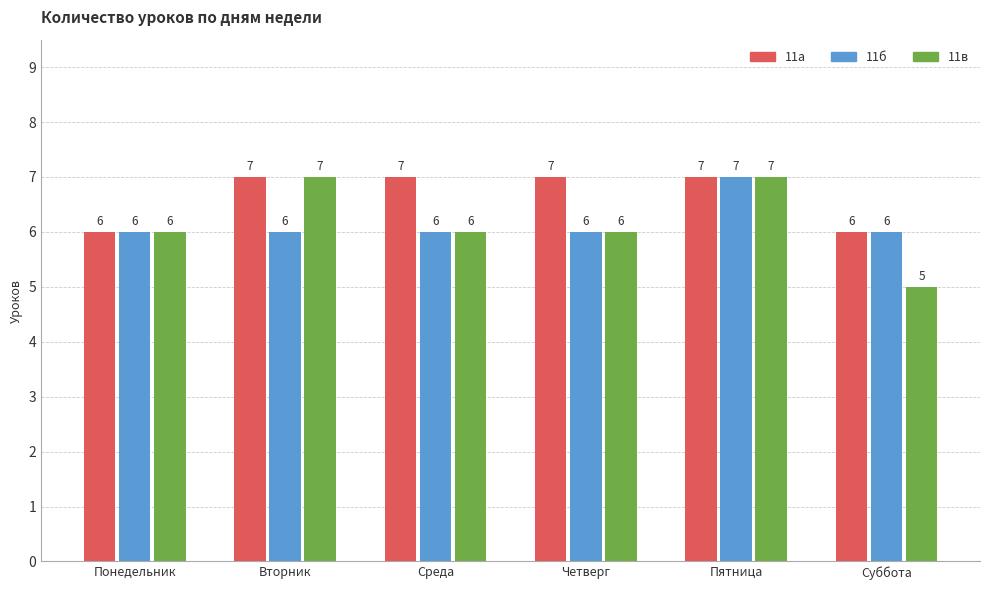

Does the chart contain stacked bars?

No